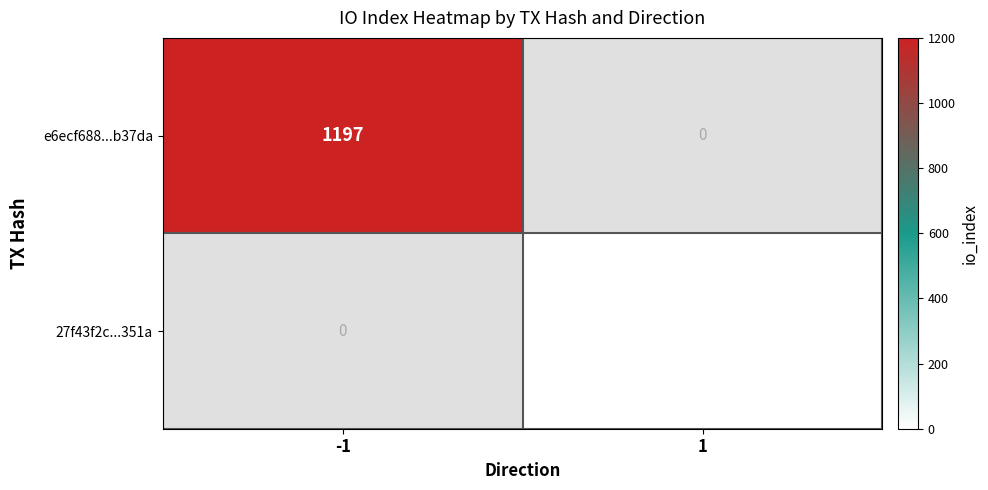

Reading left to right, transcribe all the data shown in this chart.

e6ecf688...b37da: -1=1197	1=0
27f43f2c...351a: -1=0	1=1